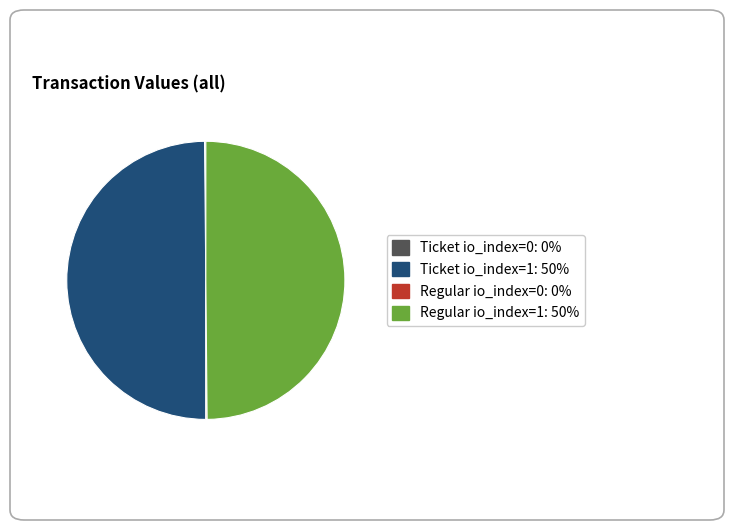

To the nearest percent, what is the difference between the Ticket io_index=0 and Ticket io_index=1 slice percentages?

50%